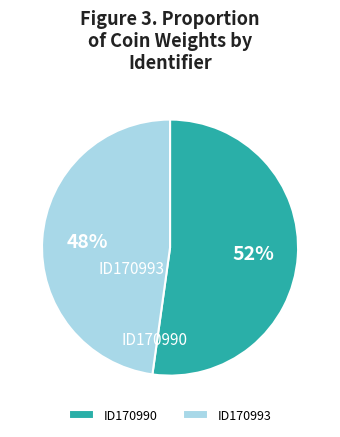

What is the ratio of the value at ID170993 to the value at ID170990?

0.9